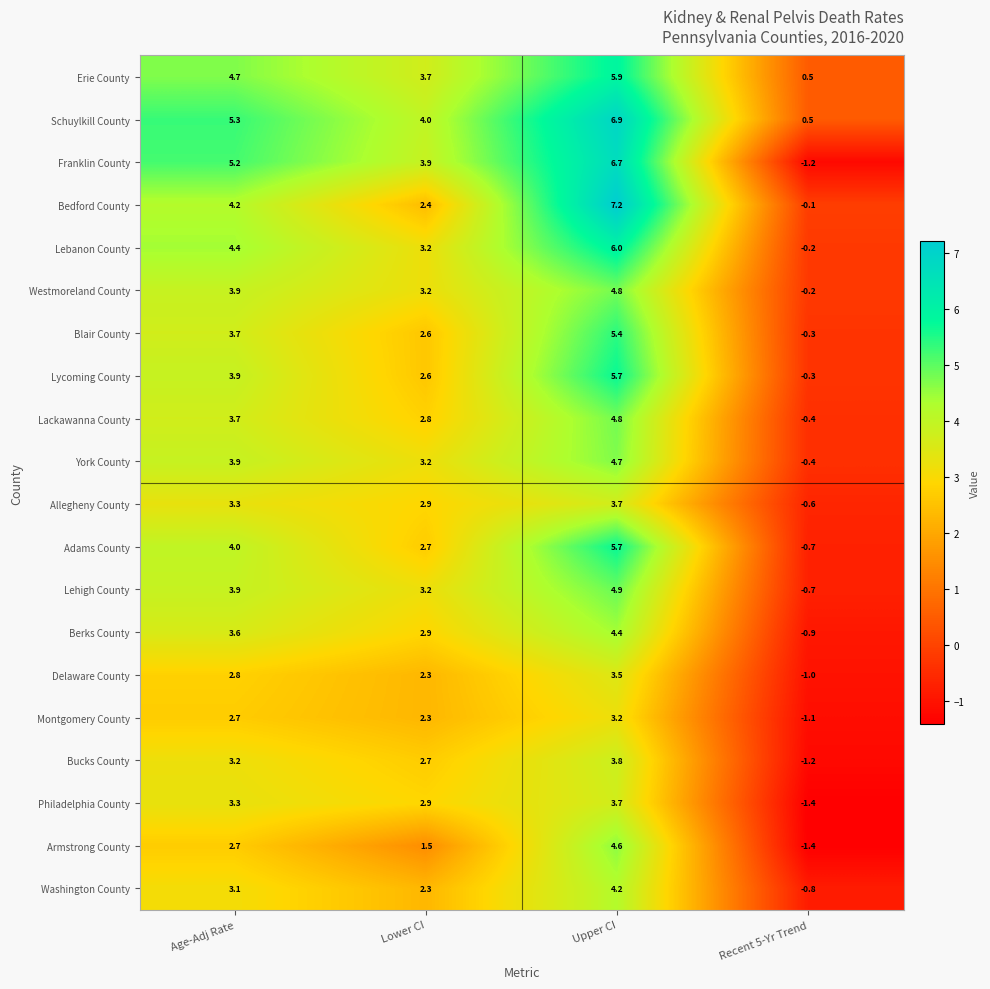

What is the total value across all series at Recent 5-Yr Trend?

-11.9